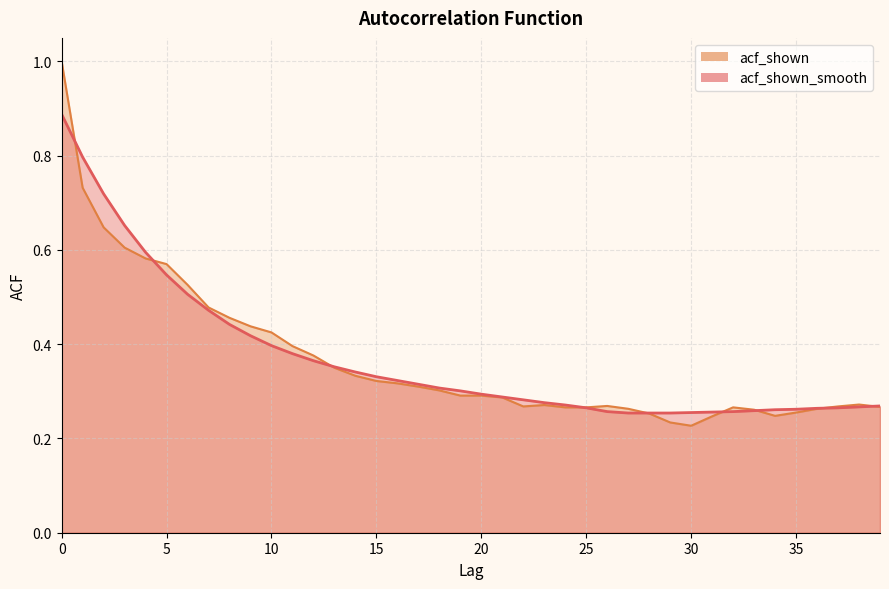

At which label is acf_shown_smooth closest to 0?

27